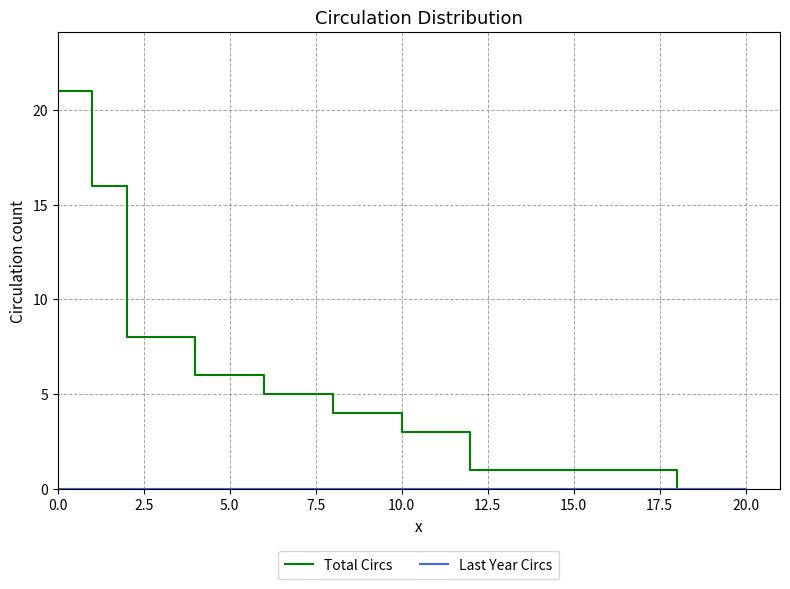

Which series has the largest range (max minus min)?

Total Circs